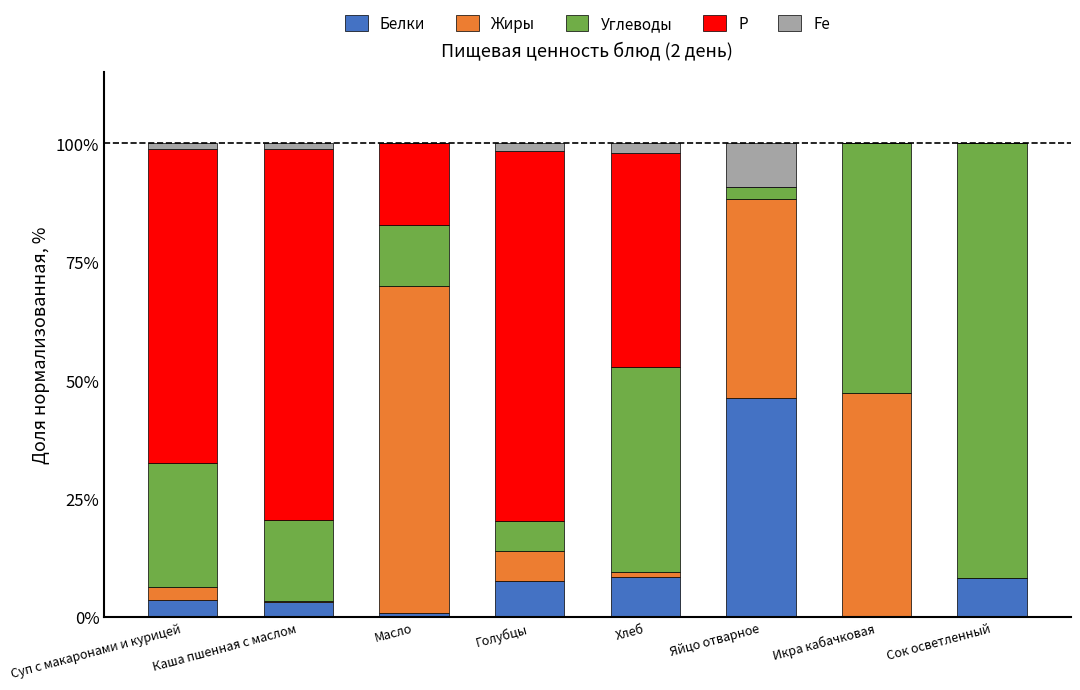

Which category has the highest value in the Белки series?

Яйцо отварное